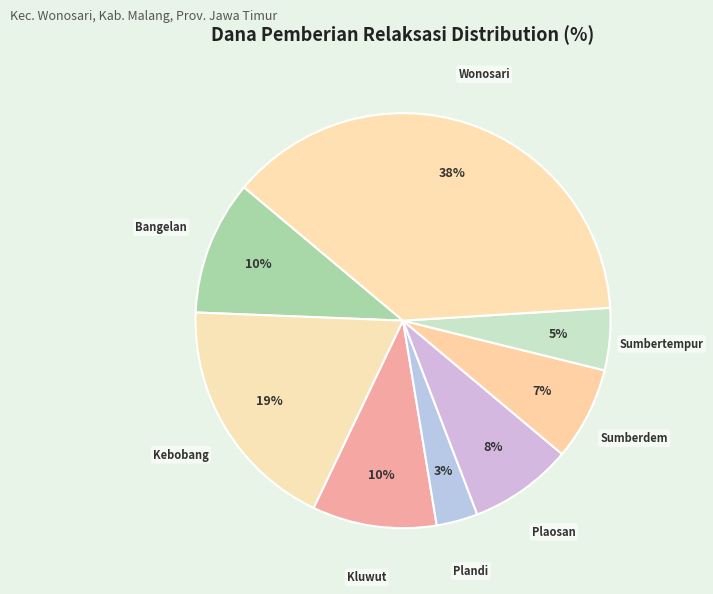

True or false: Sumberdem accounts for 7% of the total.

True